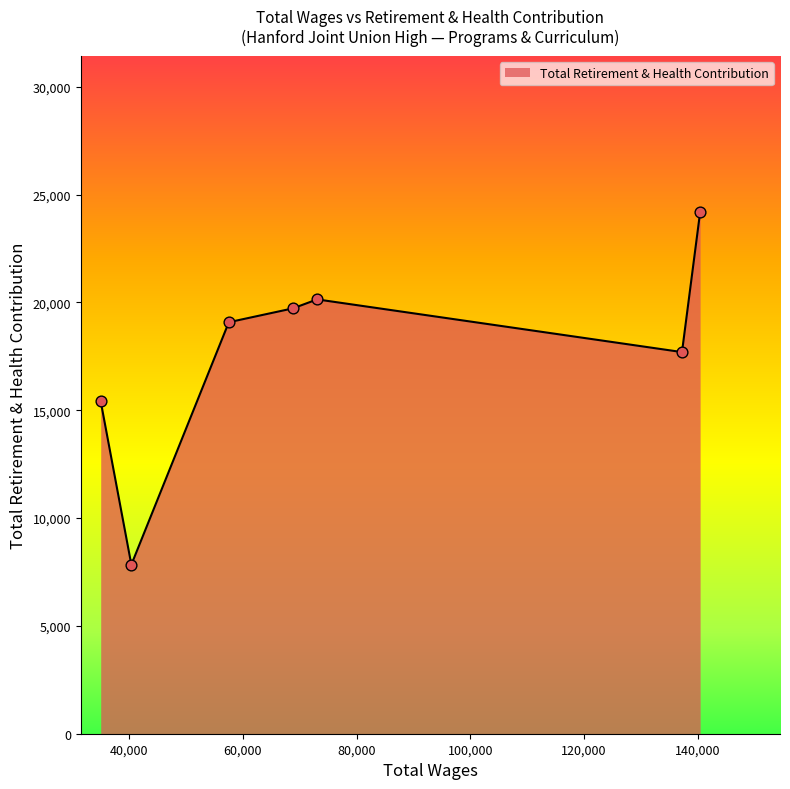

How many interior local peaks (higher than both neighbors) does the data have?

1